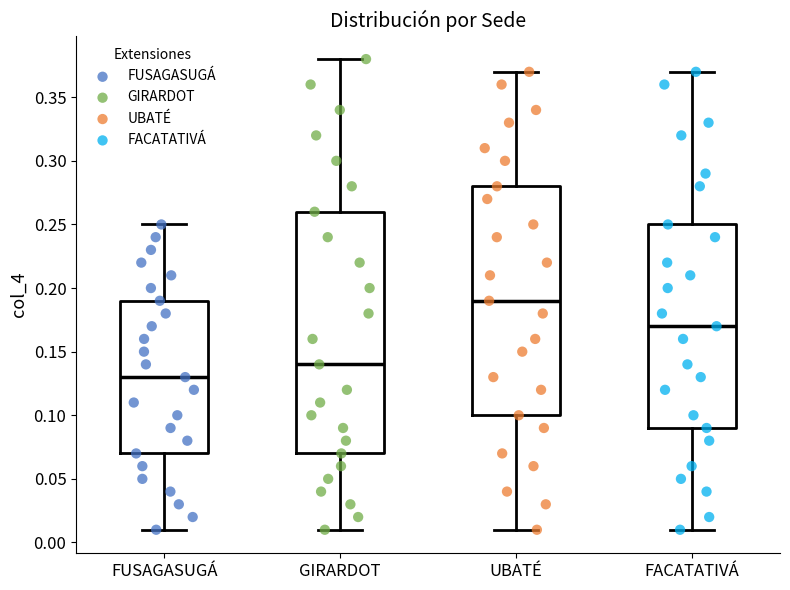

Comparing the boxes themselves (not the whiskers), which one is the tallest?

GIRARDOT